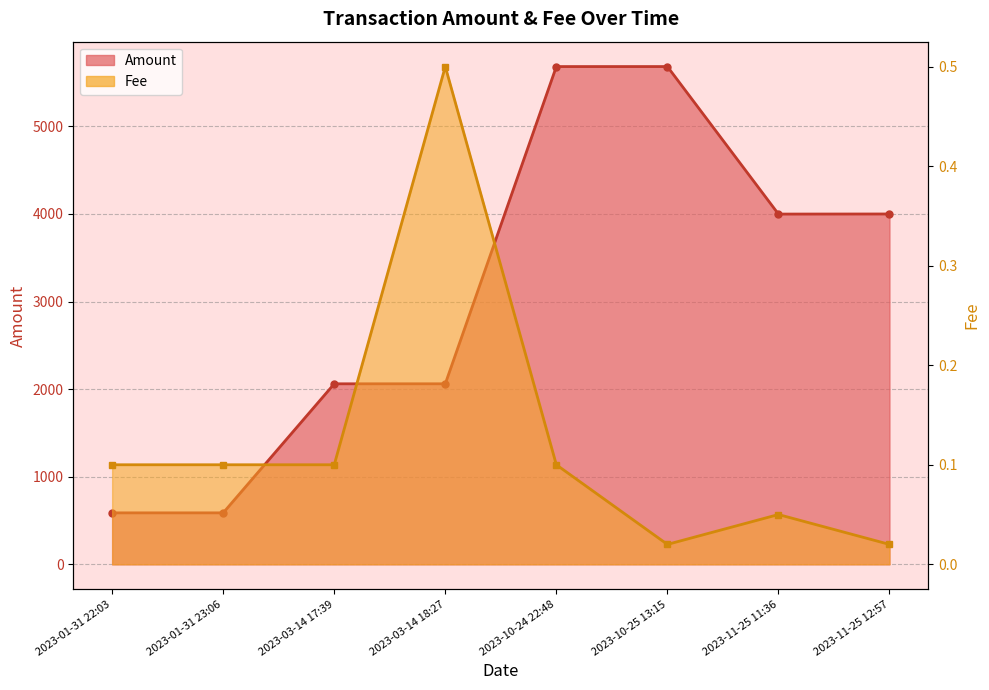

Where is Amount nearest to the value 3135?

2023-11-25 11:36